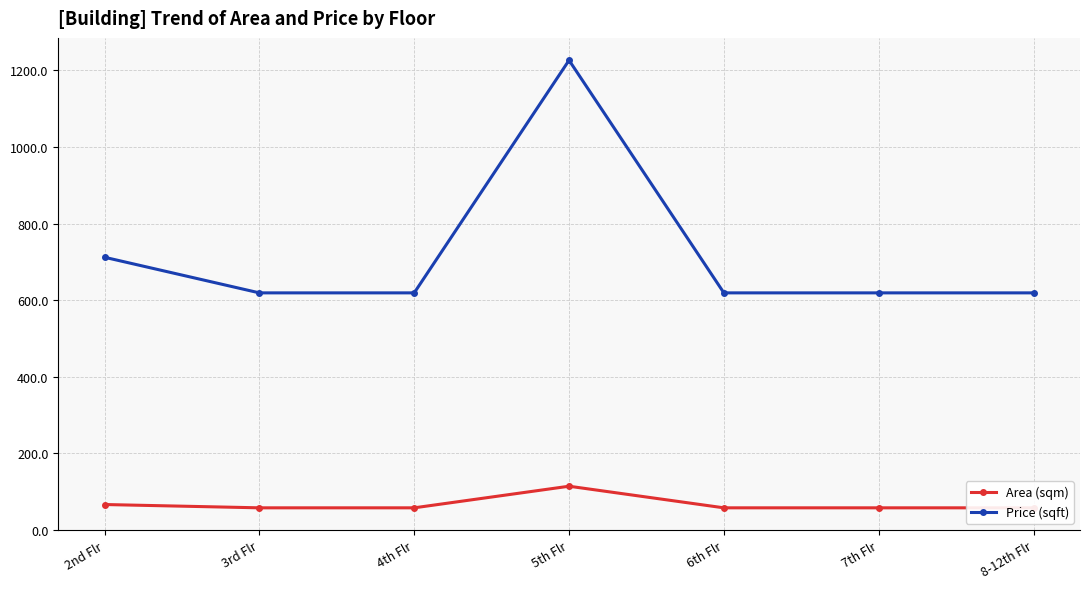

How many lines are shown in the chart?

2